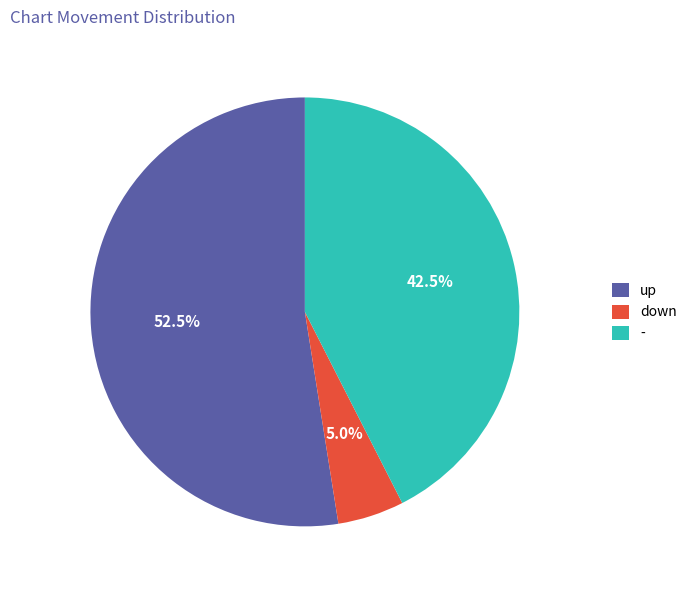

Between - and up, which is larger?

up